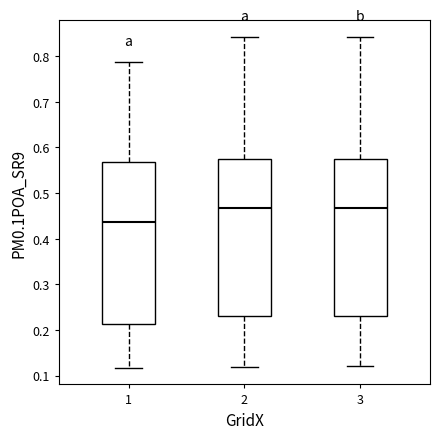

Reading left to right, read every box against the y-axis: the position of its median line, the range the box covers, and the ends of its whiskers. The values are not printed on the chart, so give them approximately, as read against the axis.

1: median 0.44, box 0.21 to 0.57, whiskers 0.12 to 0.79
2: median 0.47, box 0.23 to 0.57, whiskers 0.12 to 0.84
3: median 0.47, box 0.23 to 0.57, whiskers 0.12 to 0.84